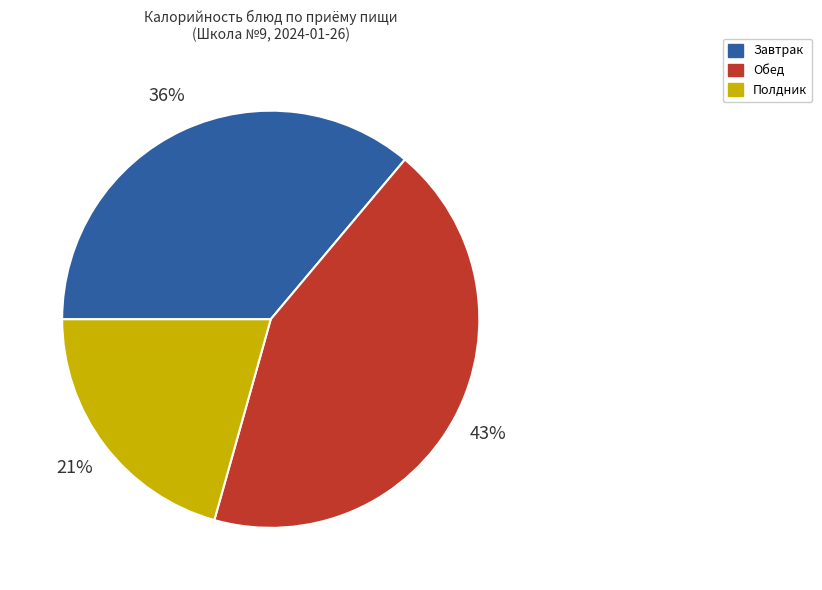

Does any single category account for the majority?

No